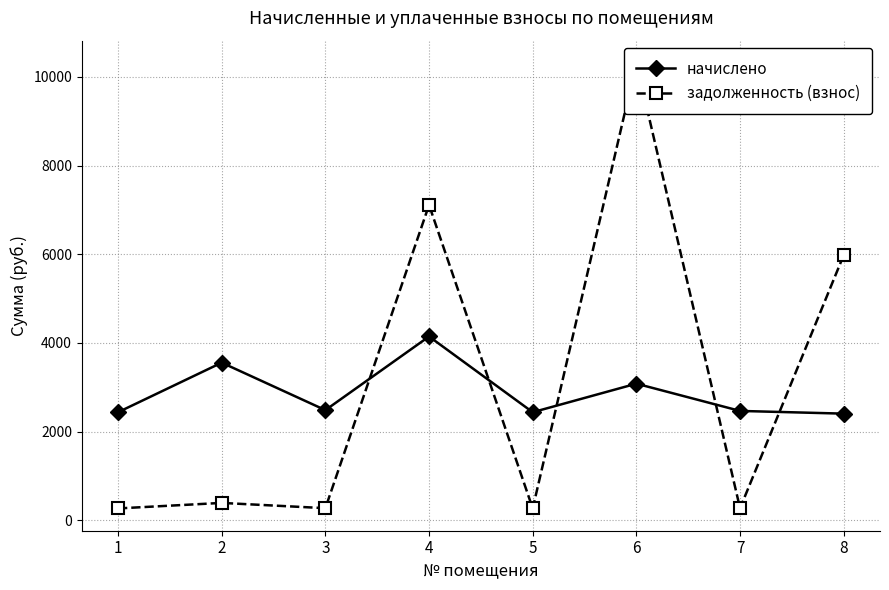

What is the difference between the highest and lowest values at 5?

2169.1